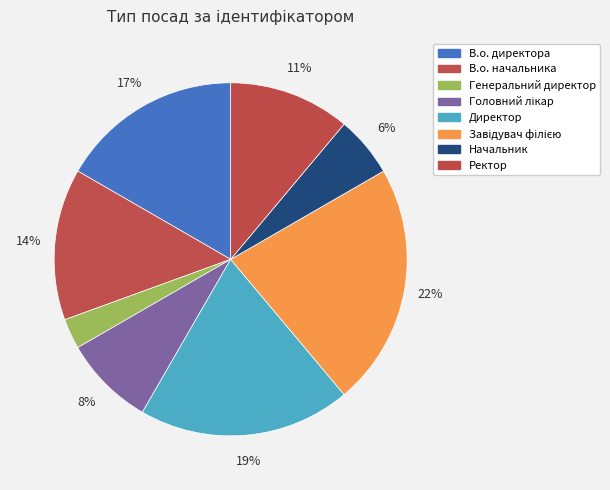

How many slices are in this pie chart?

8